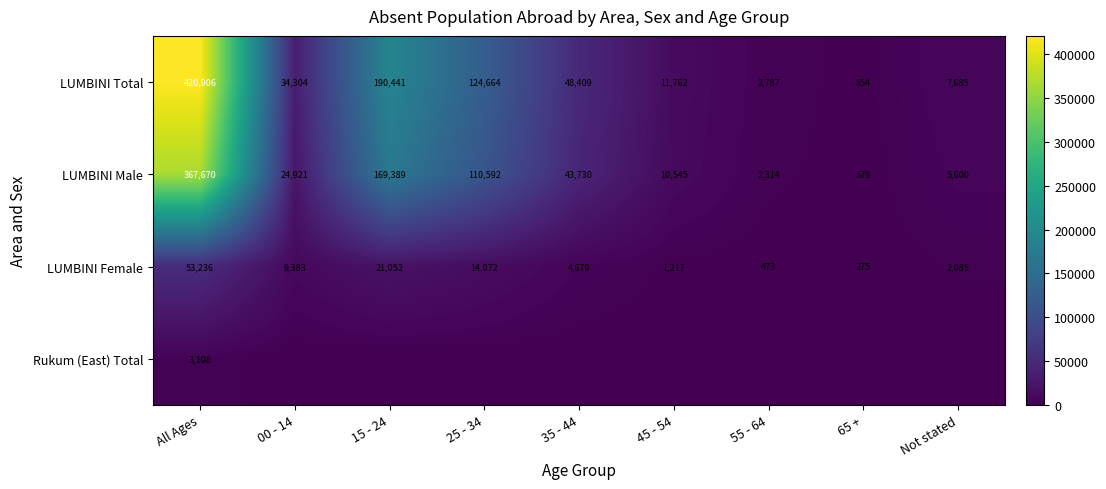

The value of LUMBINI Male at 35 - 44 is 29201. True or false?

False